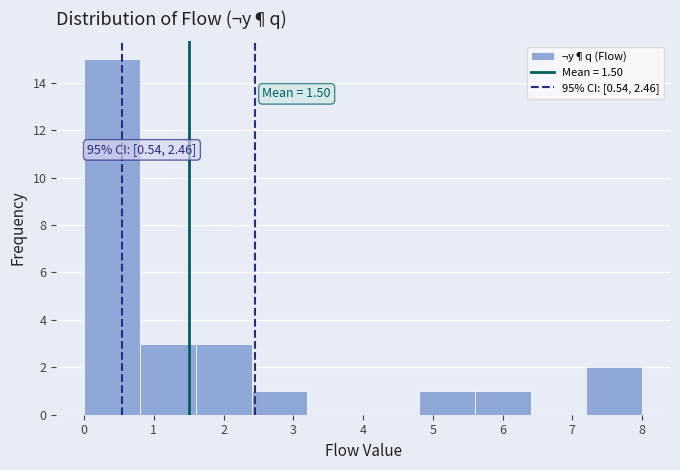

Which range on the x-axis has the tallest bar?

0.0 to 0.8